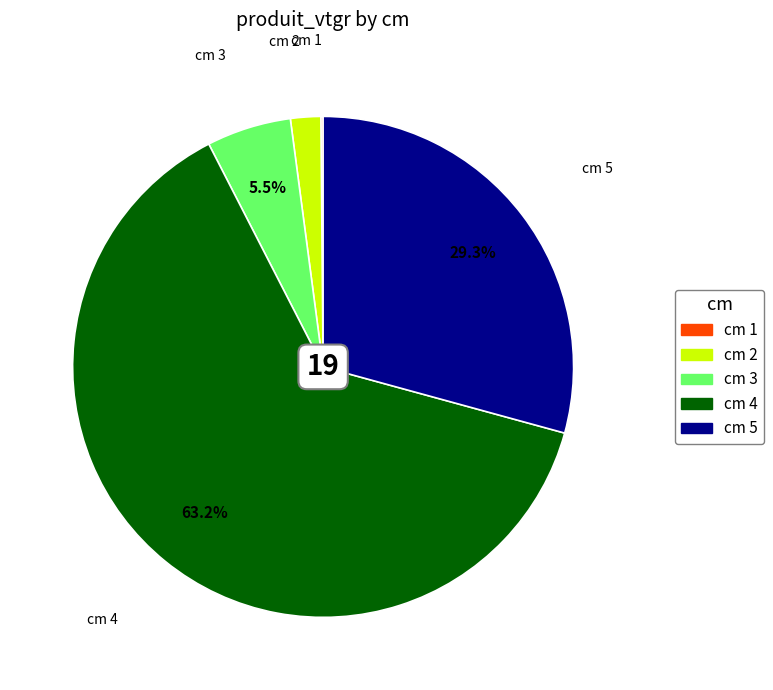

Is there any slice that represents more than half of the pie?

Yes